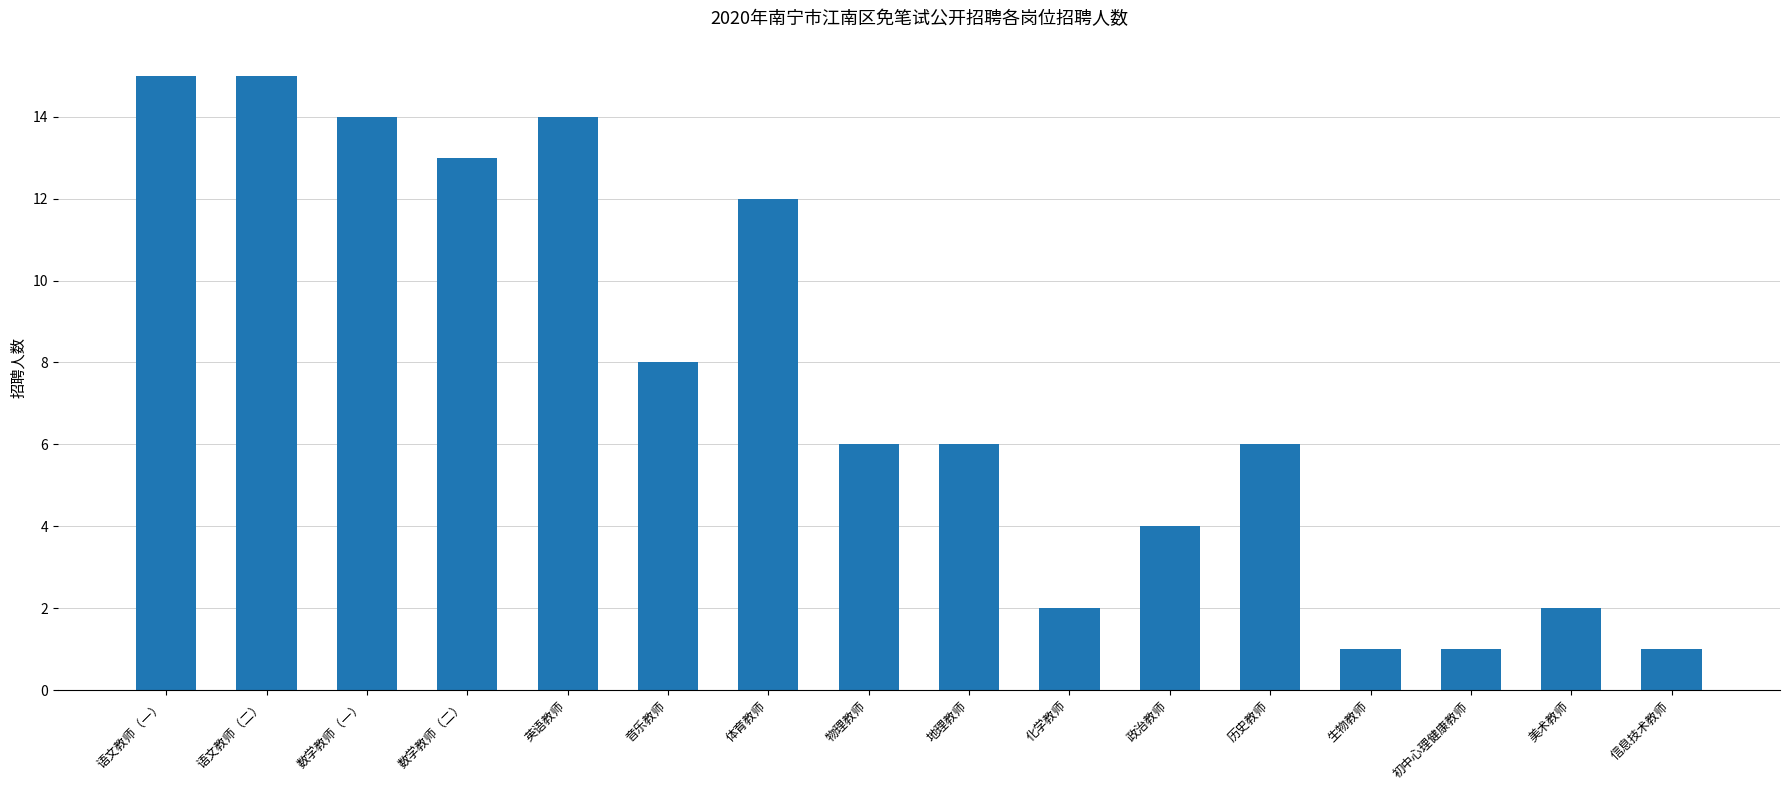

How many distinct data groups are displayed?

1